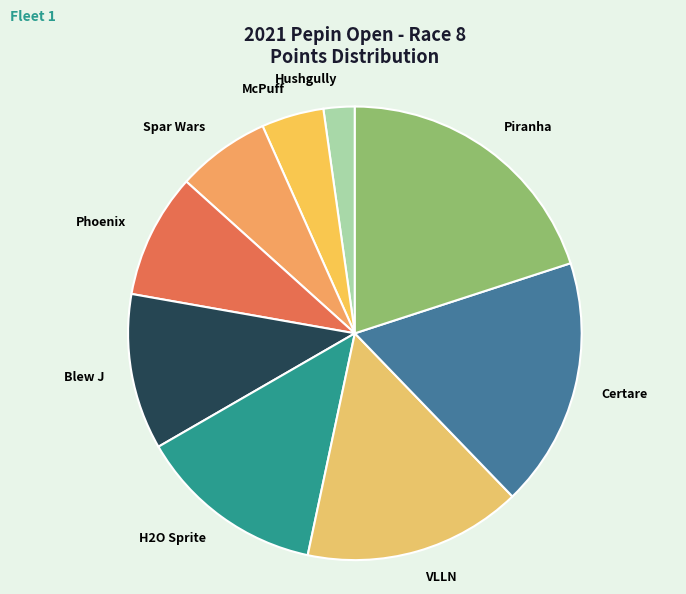

Rank the categories by value from lowest to highest.

Hushgully, McPuff, Spar Wars, Phoenix, Blew J, H2O Sprite, VLLN, Certare, Piranha